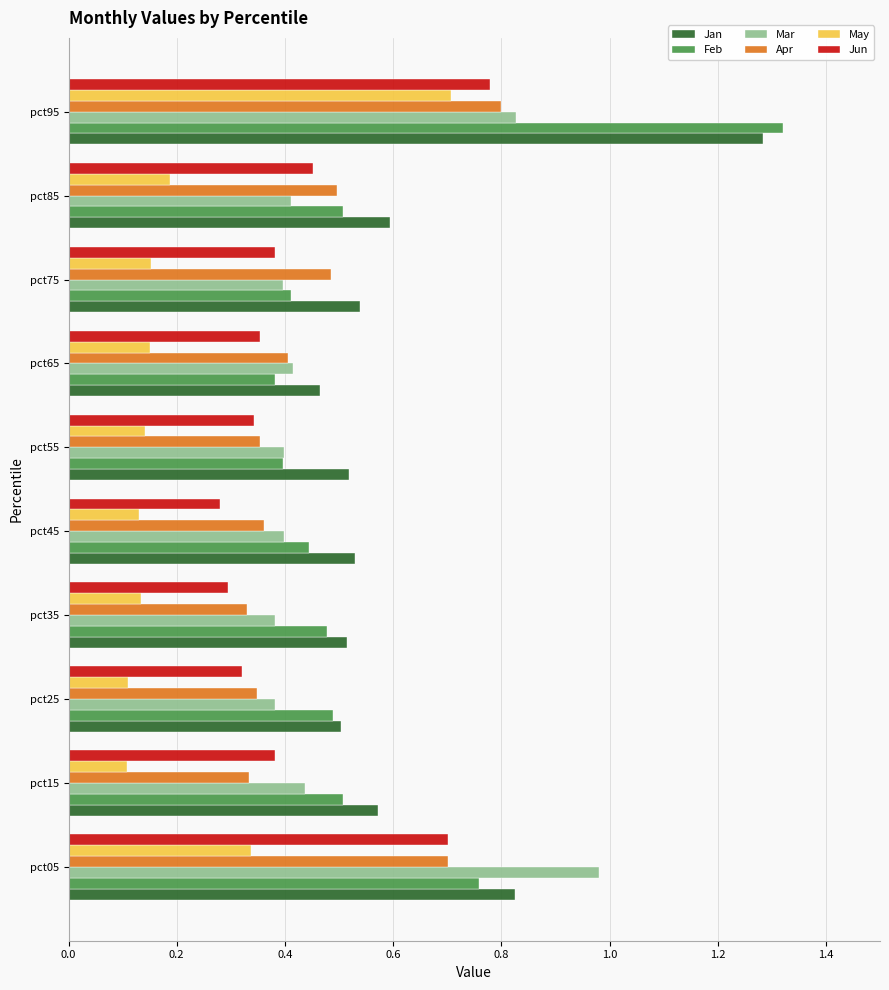

At which category does the chart reach its peak across all series?

pct95